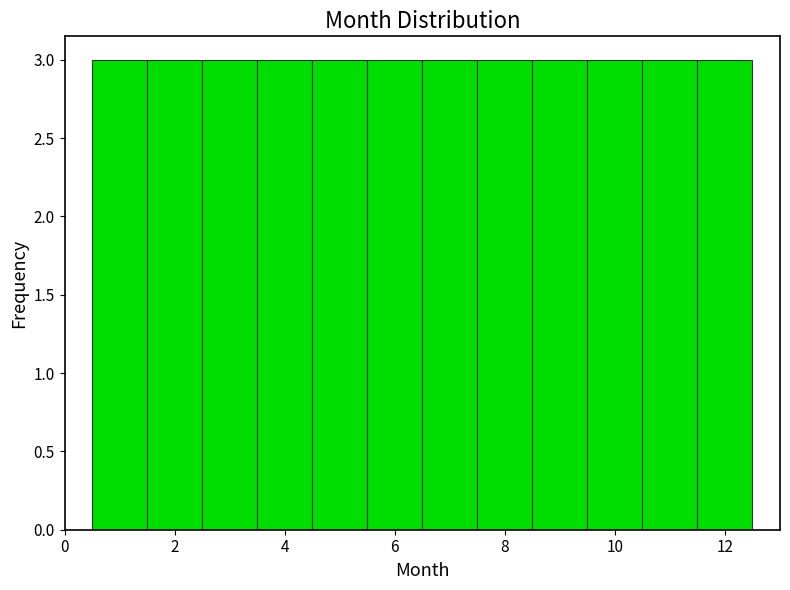

How tall is the bar that spans 6.5 to 7.5 on the x-axis? Neither the bar edges nor the heights are printed on the chart, so give them approximately, as read against the axes.

3